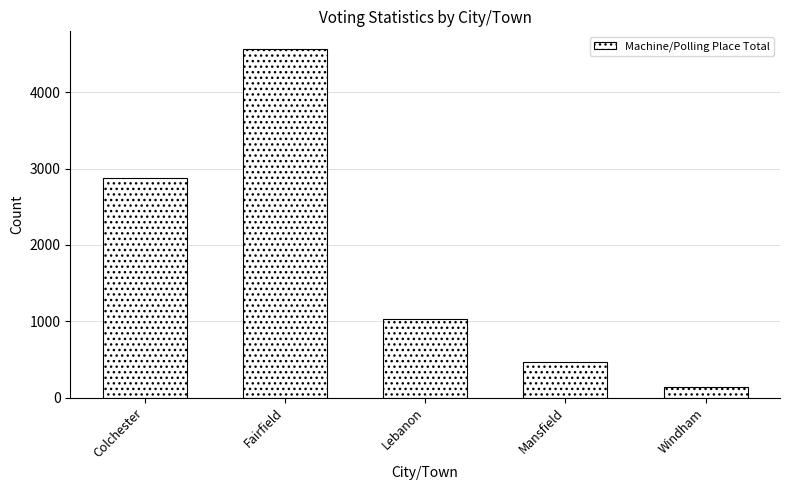

What value does the data have at Lebanon?

1035